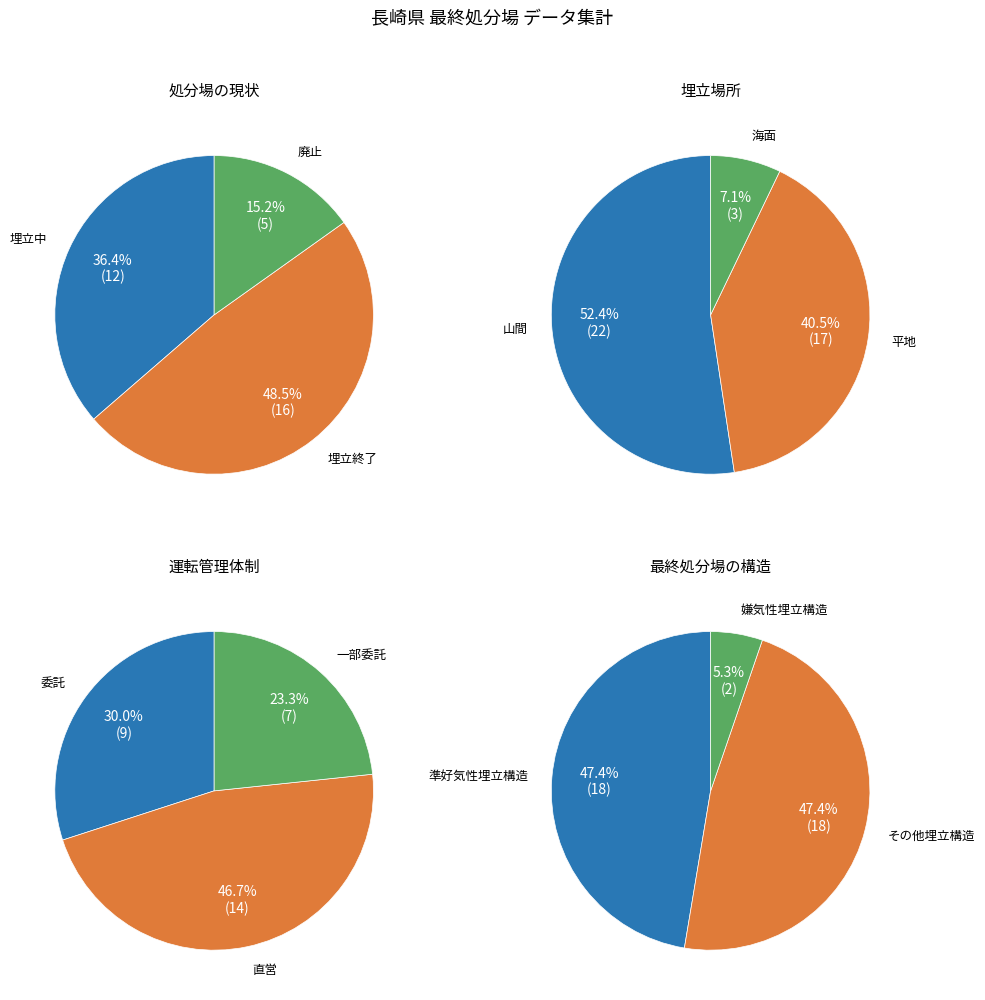

To the nearest percent, what is the difference between the 6 and 2 slice percentages?

5%